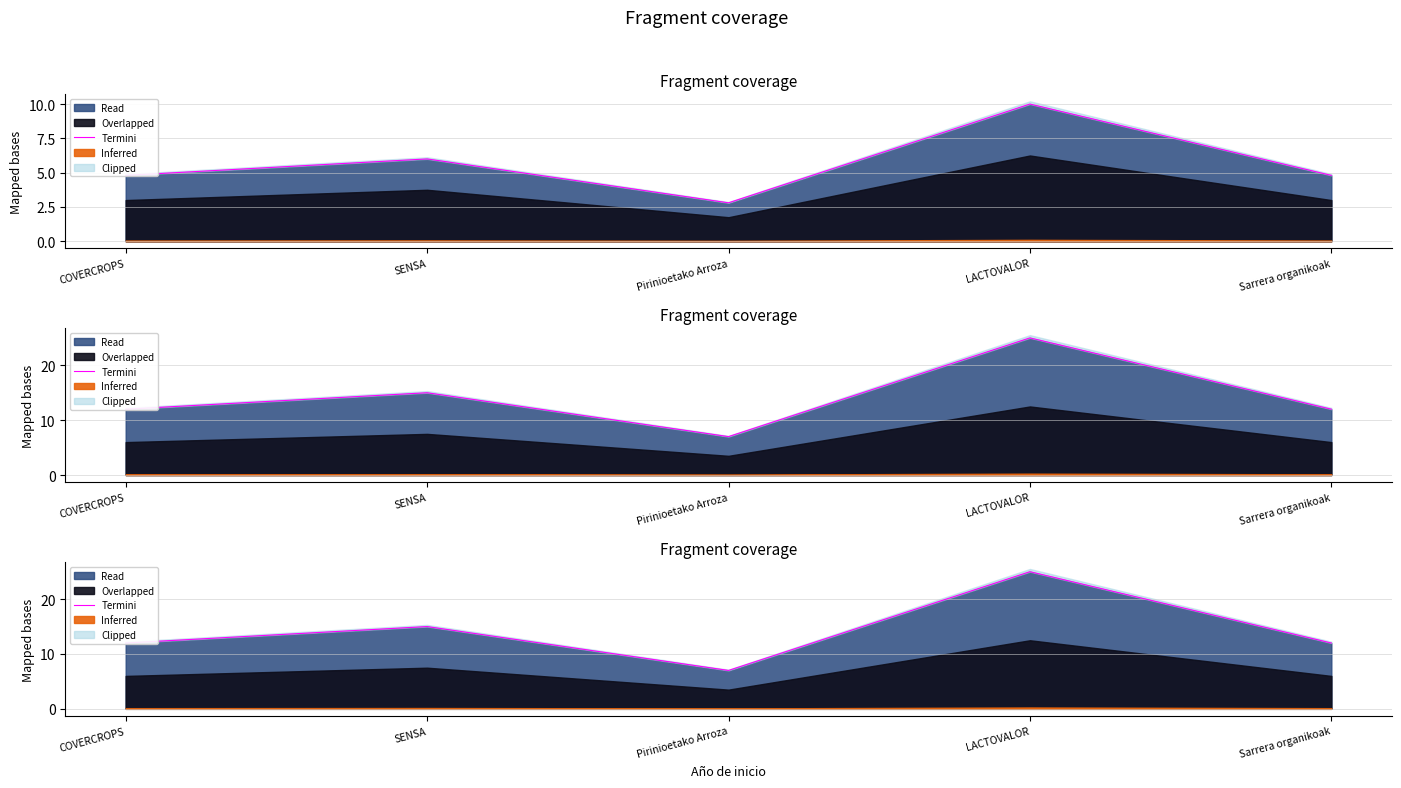

Rank the categories by value from lowest to highest.

Pirinioetako Arroza, Sarrera organikoak, COVERCROPS, SENSA, LACTOVALOR